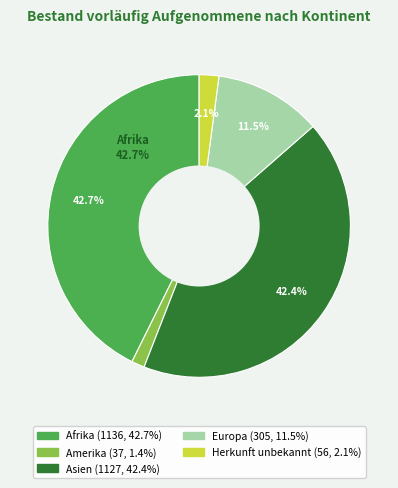

Do Amerika and Herkunft unbekannt together represent more than half of the pie?

No